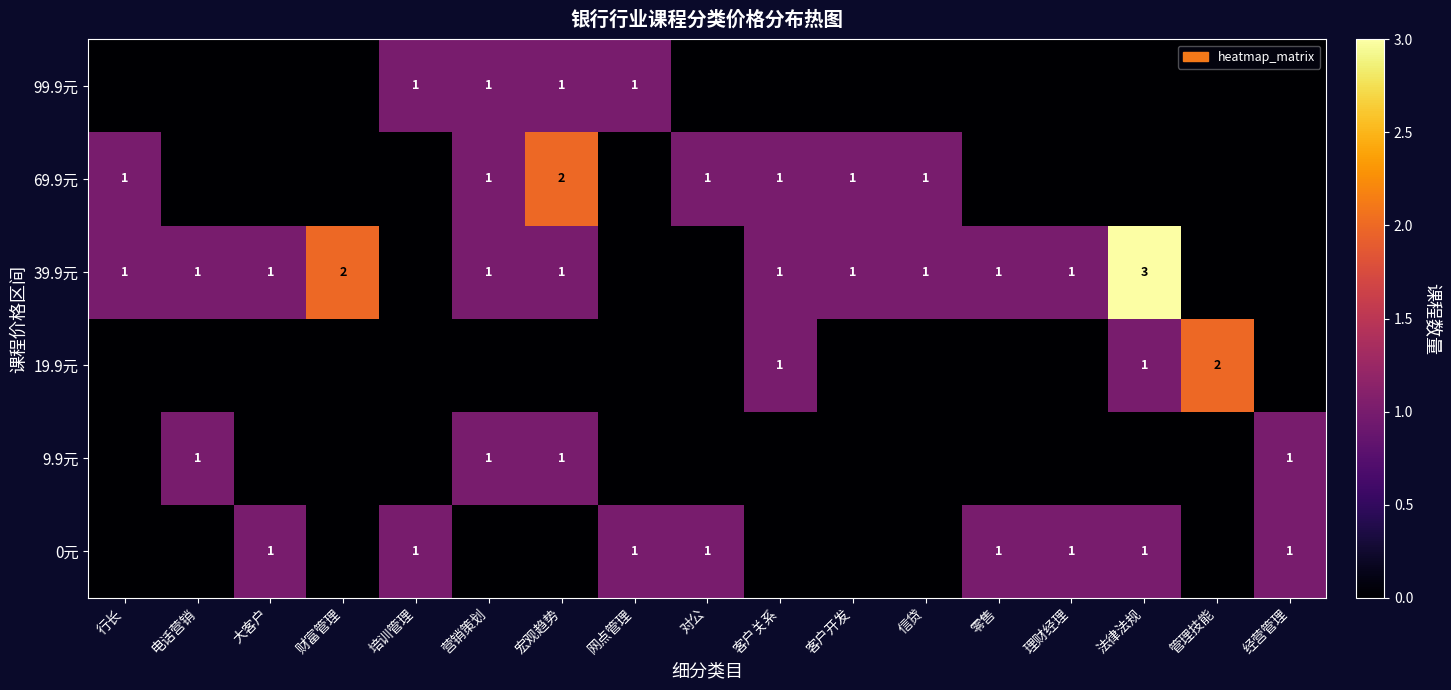

Is it true that 39.9元 equals 1 at 营销策划?

True